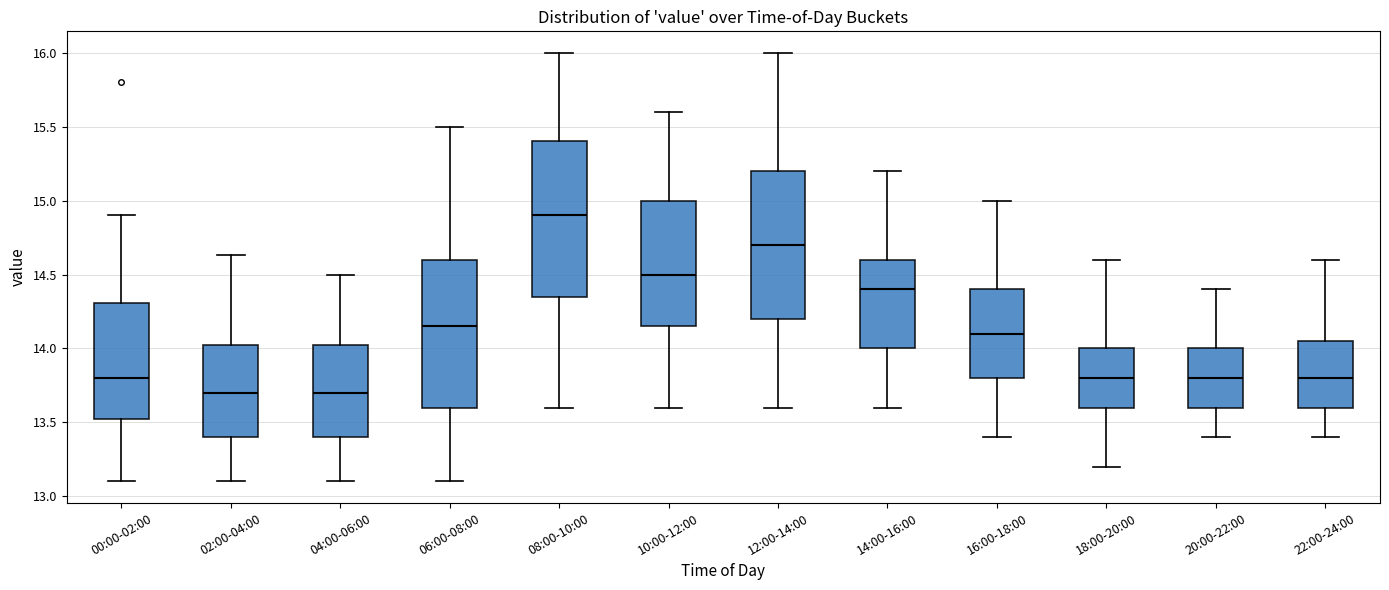

Which box is the tallest, from its lower edge to its upper edge?

08:00-10:00